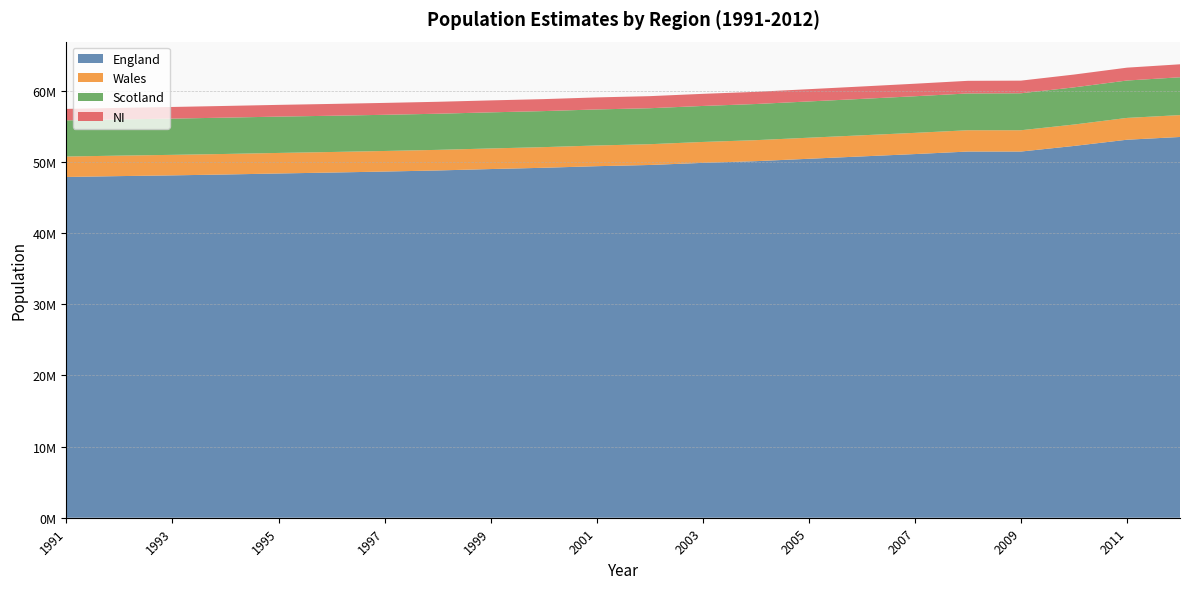

Reading left to right, what are all the values shown in this chart?

England: 47875000	47996100	48100500	48222900	48365000	48496200	48635900	48789200	48987000	49166600	49390000	49559000	49855700	50093800	50431700	50762900	51092000	51446200	51446200	52234000	53107200	53493700
Wales: 2873000	2877000	2882000	2885000	2886000	2887000	2890000	2893000	2894000	2900000	2908000	2919000	2938000	2951800	2958600	2965900	2980000	2993400	2993400	3006400	3063800	3074100
Scotland: 5083330	5085620	5092460	5102210	5103690	5092190	5083340	5077070	5071950	5062940	5064200	5054800	5057400	5078400	5094800	5116900	5144200	5168500	5194000	5222100	5254800	5313600
NI: 1607295	1623263	1635552	1643707	1649131	1661751	1671261	1677769	1679006	1682944	1689319	1696641	1702700	1709700	1724400	1741600	1759100	1775000	1775000	1799400	1806900	1823600